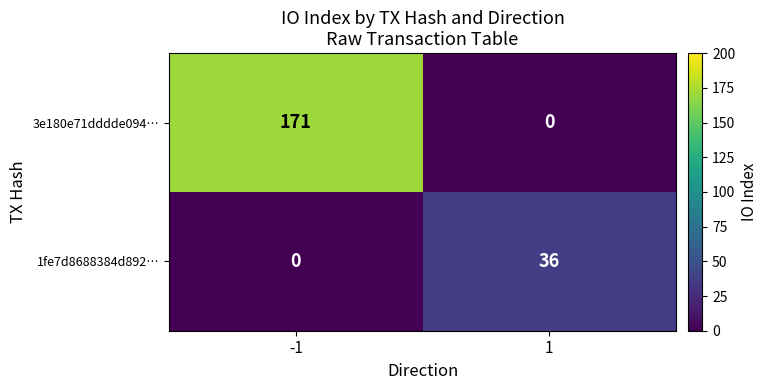

Which label corresponds to the largest value in the chart?

-1